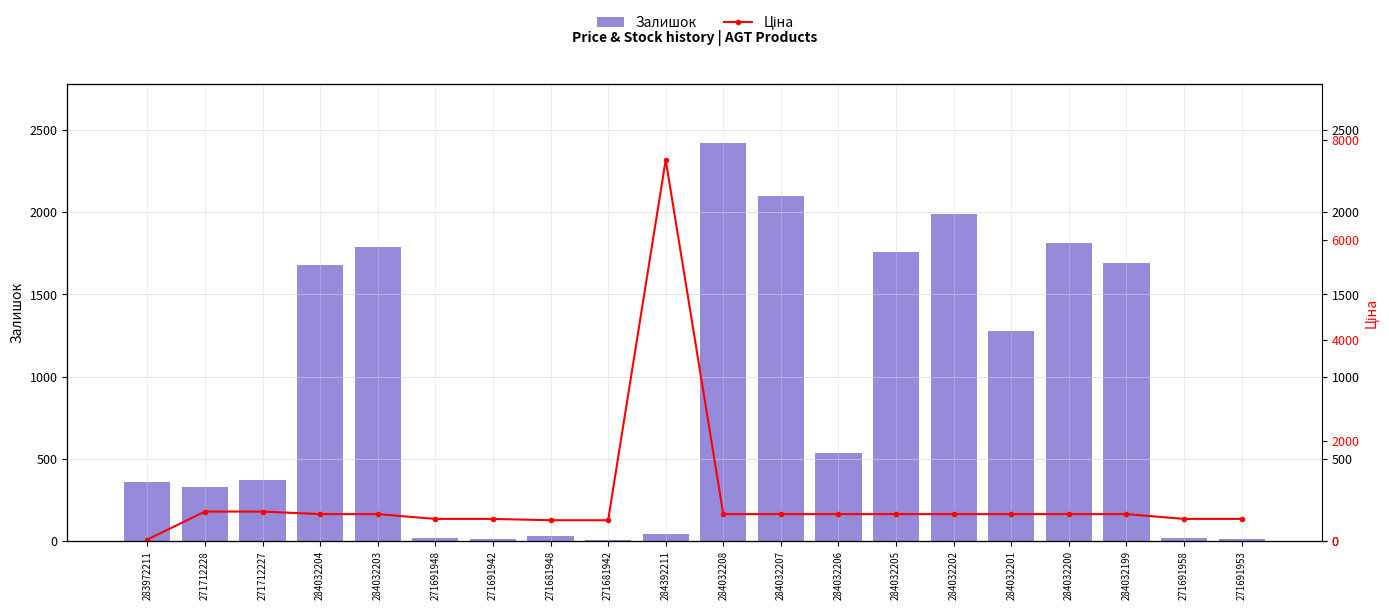

What is the total value across all series at 271712228?

917.9